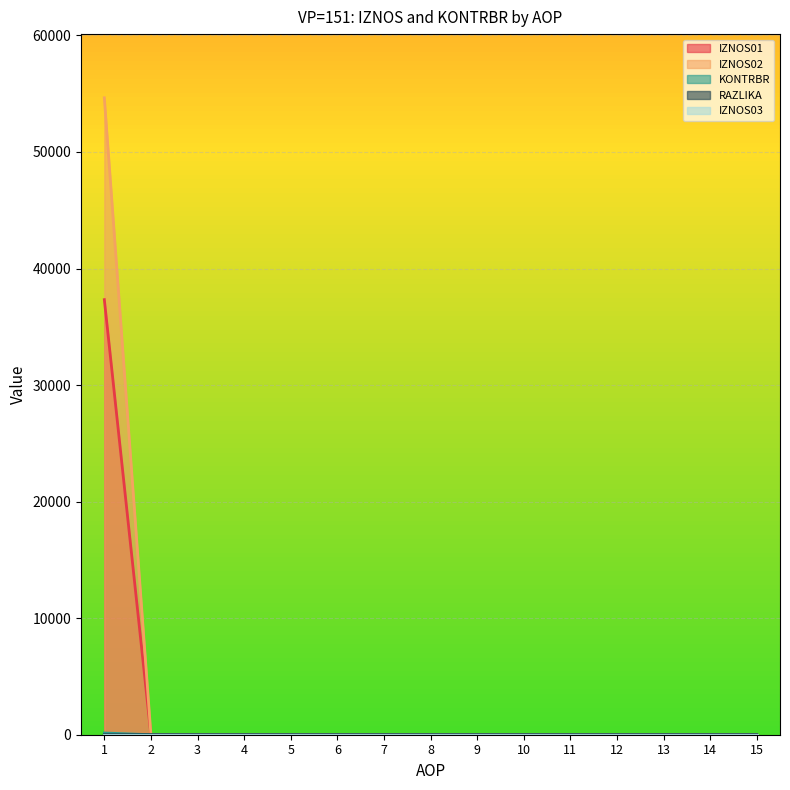

The value of IZNOS02 at 2 is -25107.7. True or false?

False